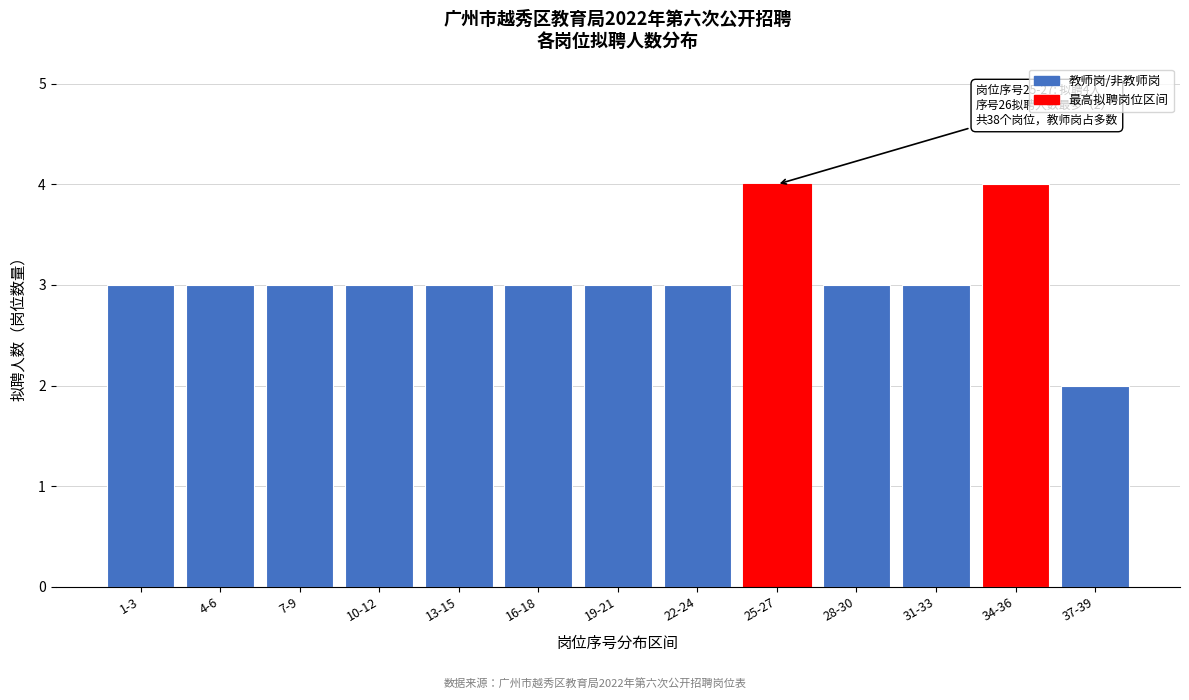

Reading right to left, list all the values displayed in this chart.

37-39=2	34-36=4	31-33=3	28-30=3	25-27=4	22-24=3	19-21=3	16-18=3	13-15=3	10-12=3	7-9=3	4-6=3	1-3=3